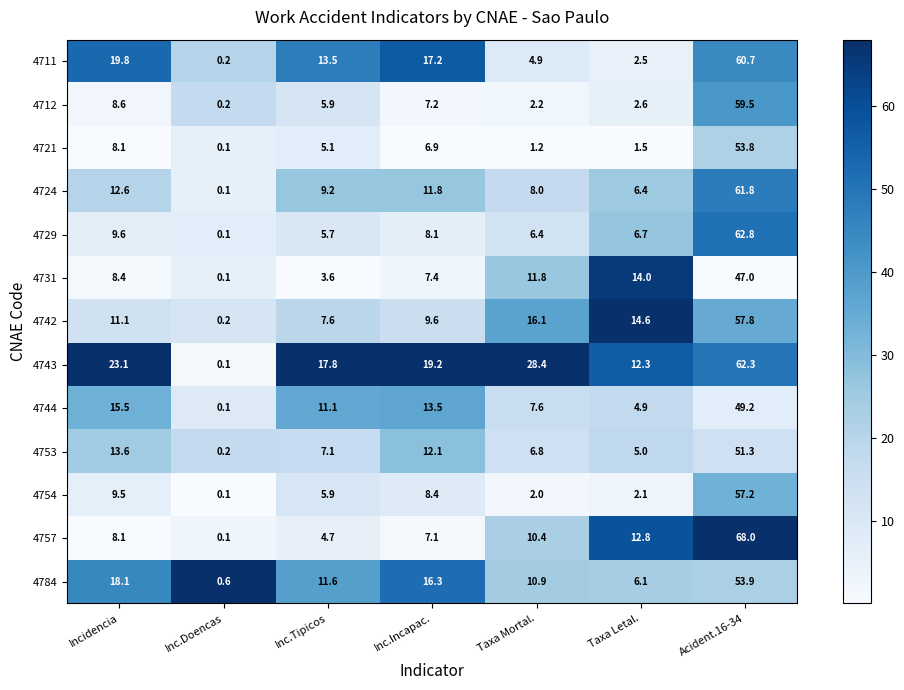

Between Inc.Doencas and Acident.16-34, which series saw the biggest shift?

4757